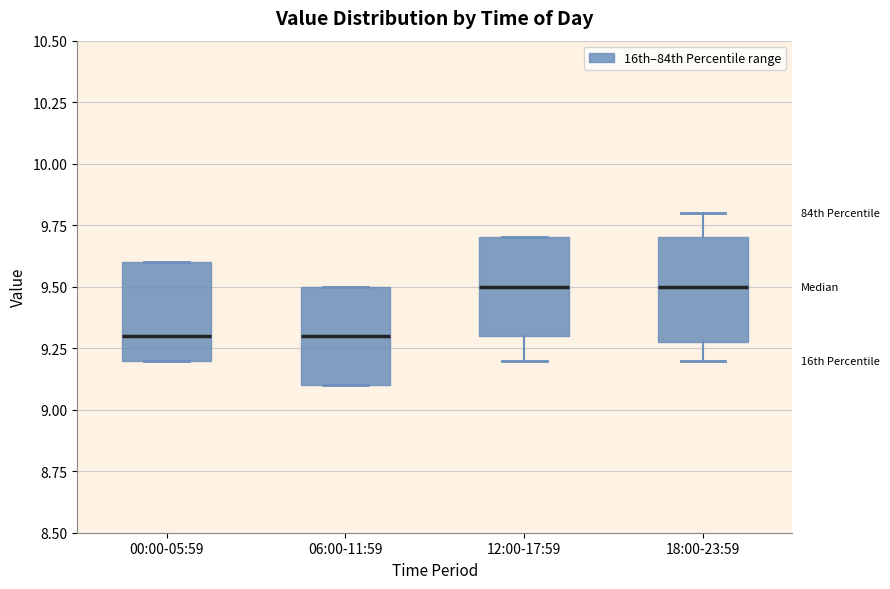

Where is the upper edge of the box for 18:00-23:59 on the y-axis? The values are not printed on the chart, so give them approximately, as read against the axis.

9.7